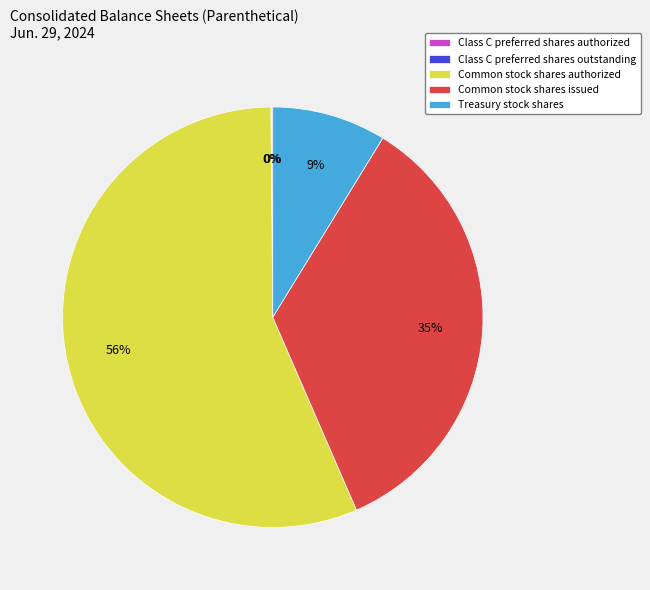

Does any single category account for the majority?

Yes